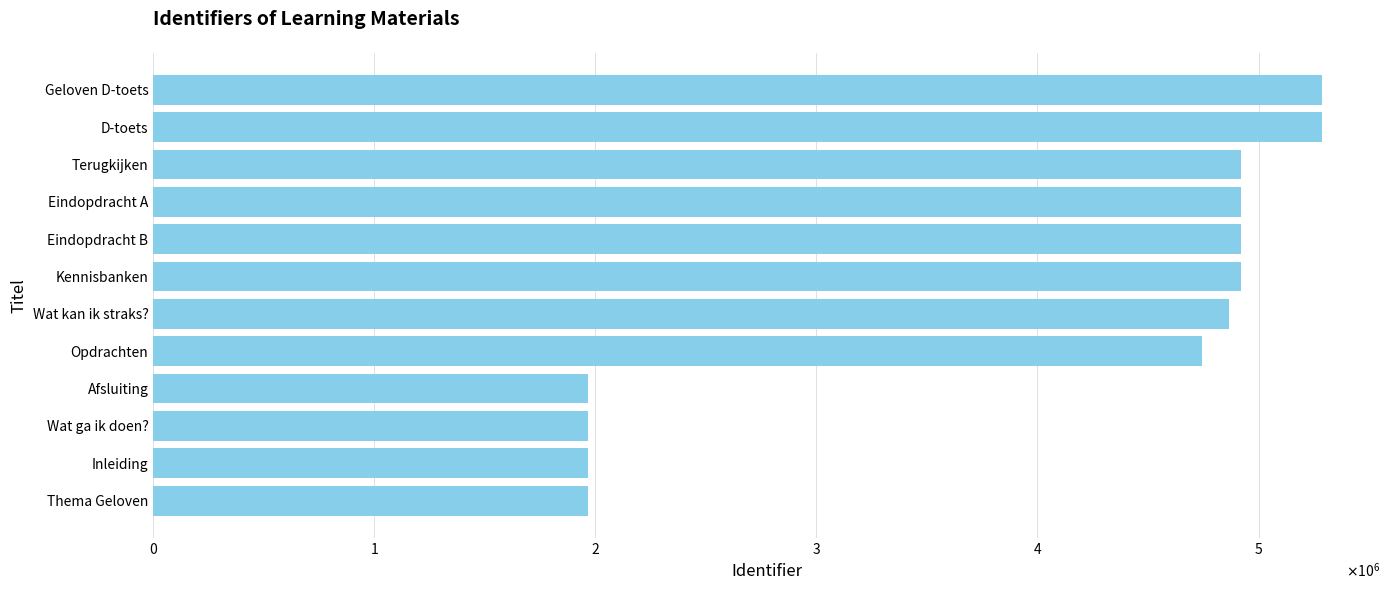

Does the chart contain any negative values?

No